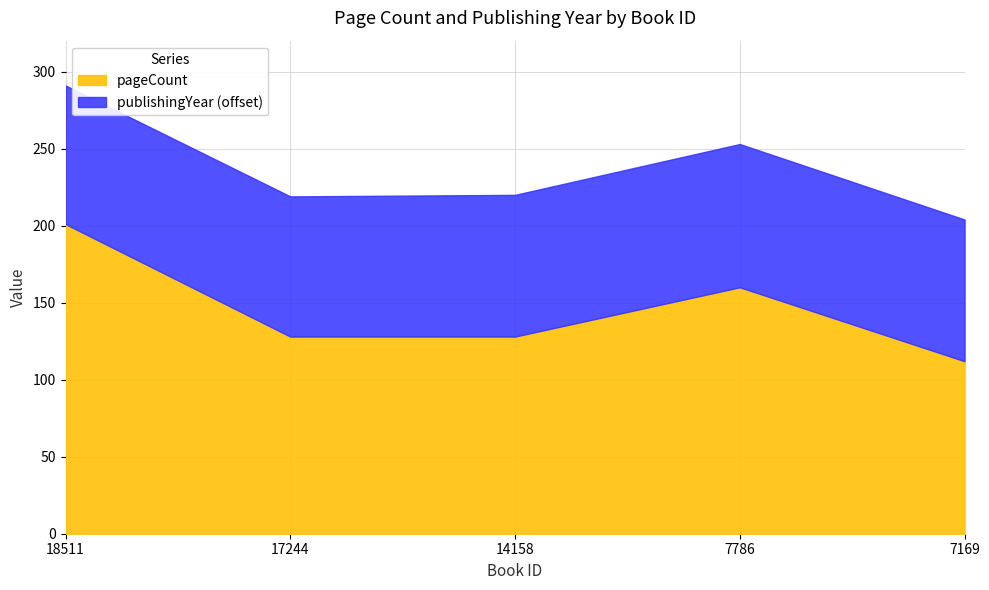

At which label is pageCount closest to 156?

7786